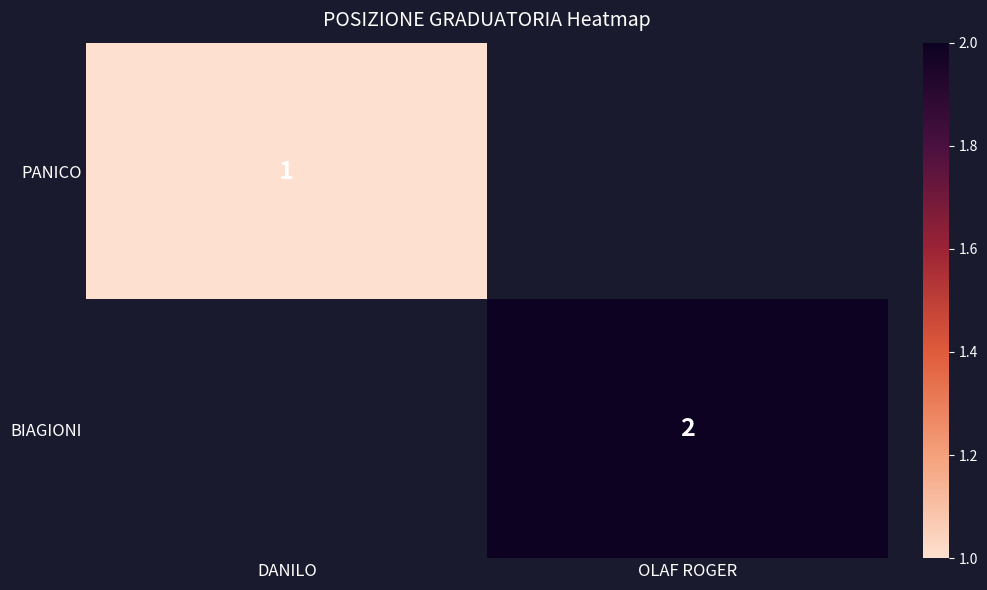

True or false: PANICO has a value of 1 at DANILO.

True